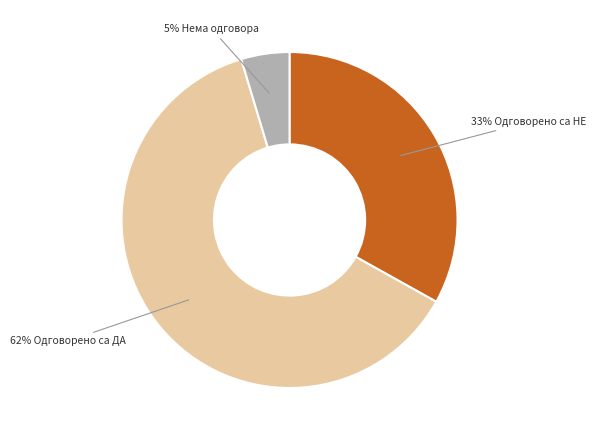

What is the largest slice in the pie chart?

62% Одговорено са ДА